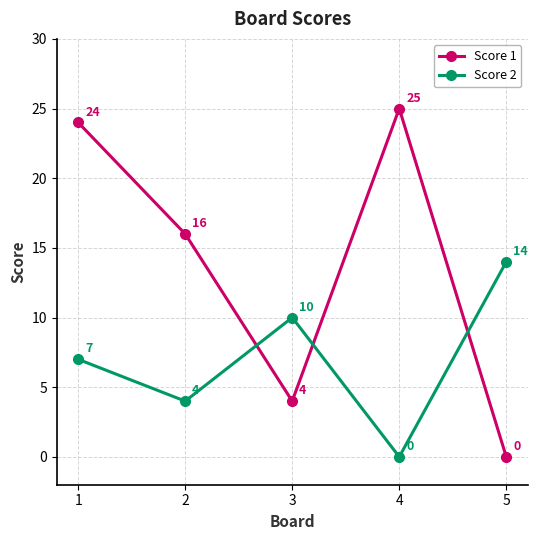

Read the Score 1 value at 2, to the nearest 10.

20